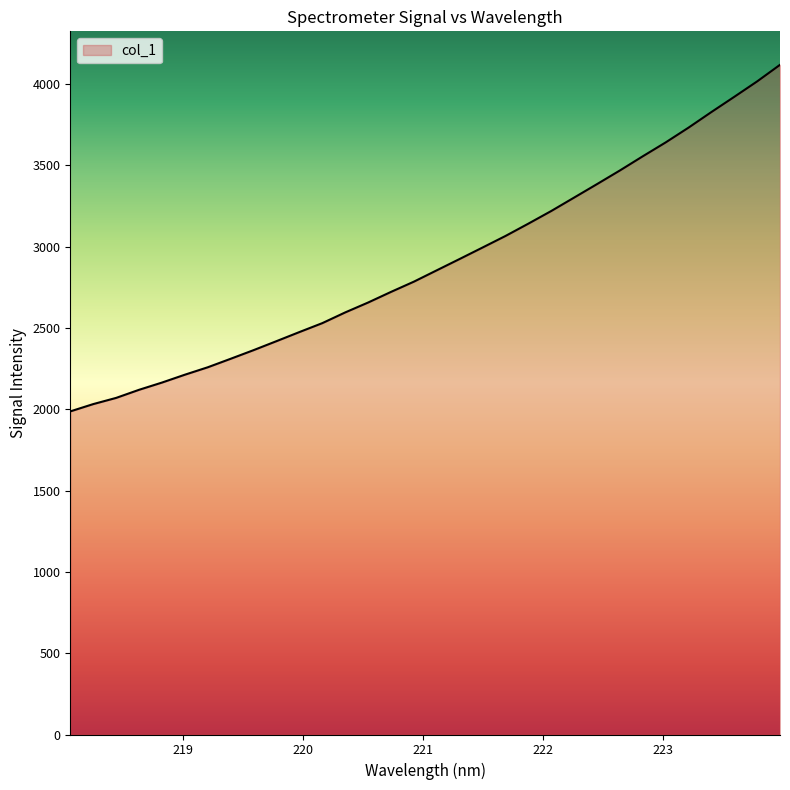

What is the difference between the maximum and minimum values?

2131.0